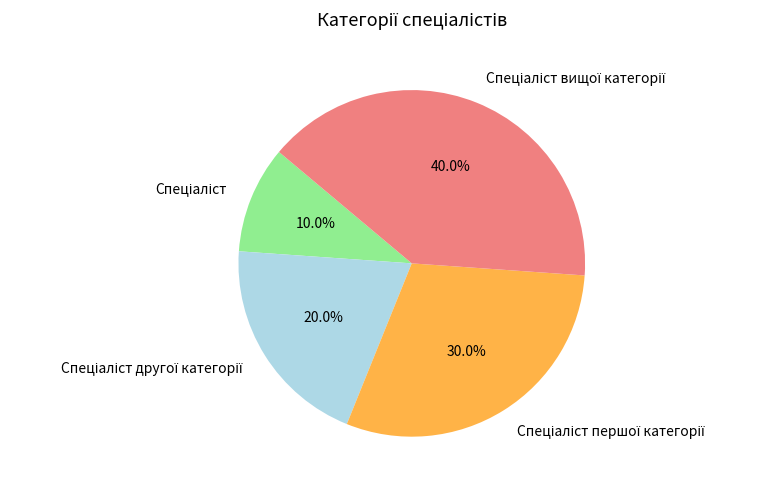

How many segments does this pie chart have?

4